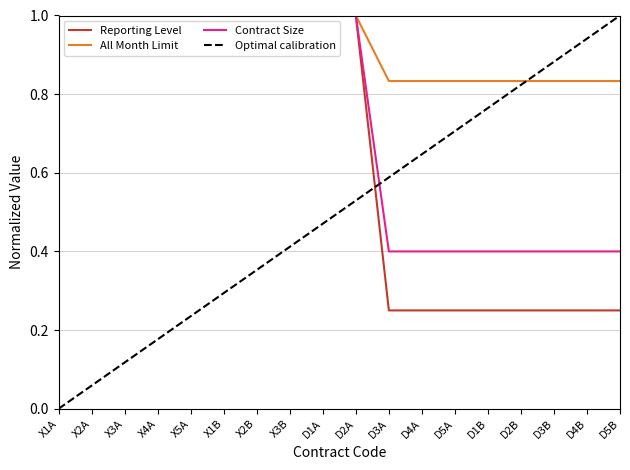

What position from the right is X5A?

14